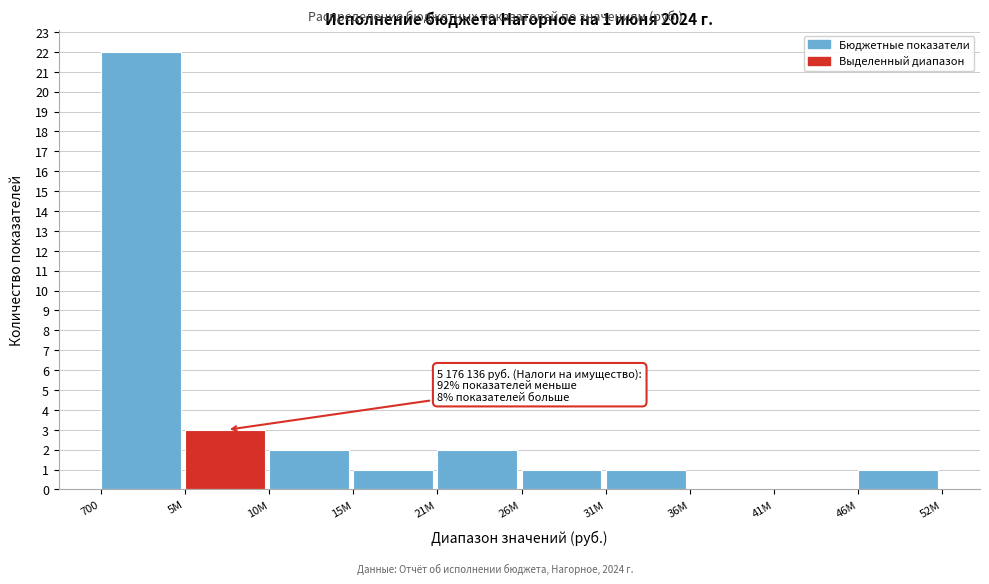

Reading left to right, what are all the values shown in this chart?

700=22	5М=3	10М=2	15М=1	21М=2	26М=1	31М=1	36М=0	41М=0	46М=1